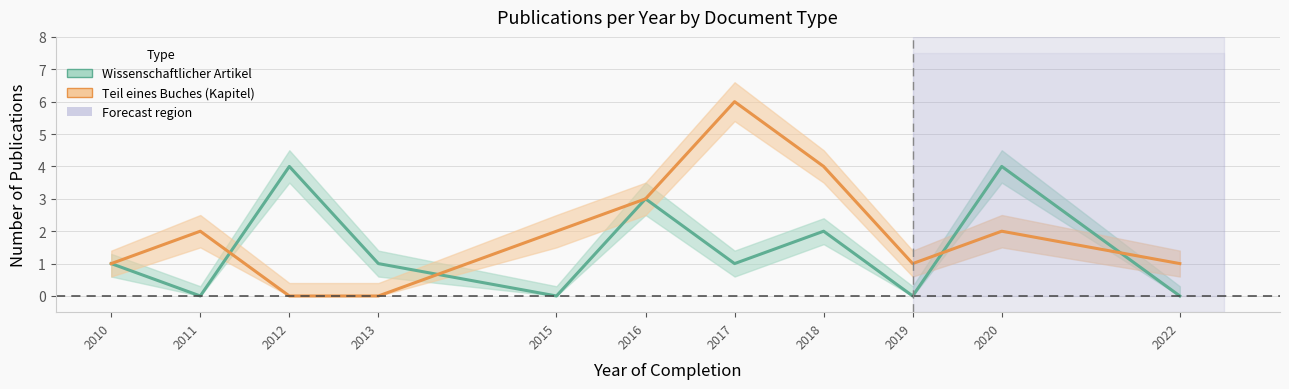

At how many categories does at least one series exceed 3?

4